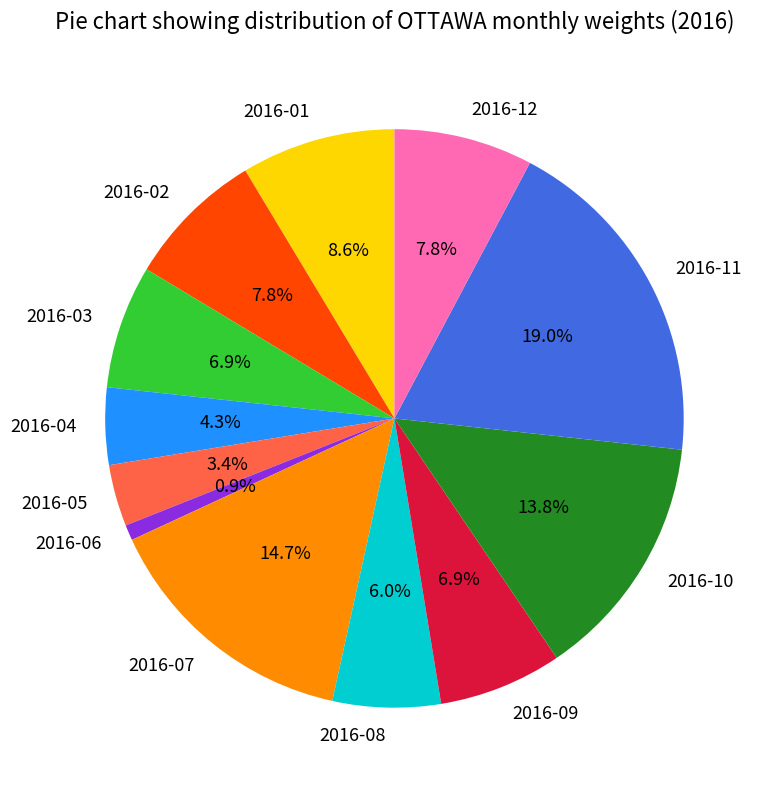

To the nearest percent, what portion does 2016-11 represent?

19%